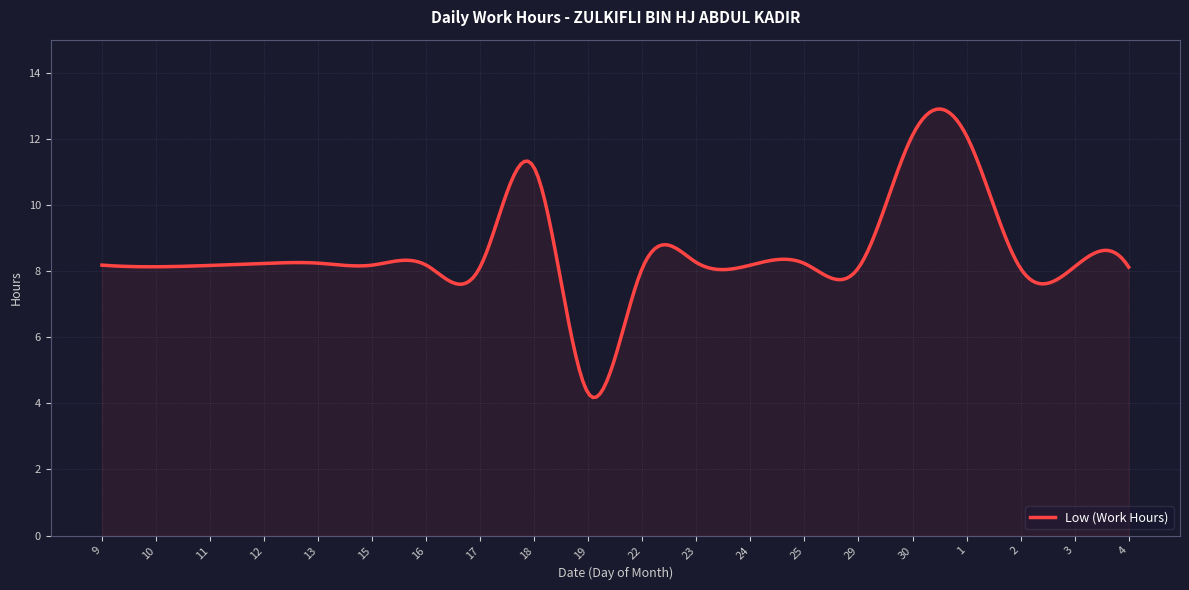

What is the greatest value displayed?

12.9